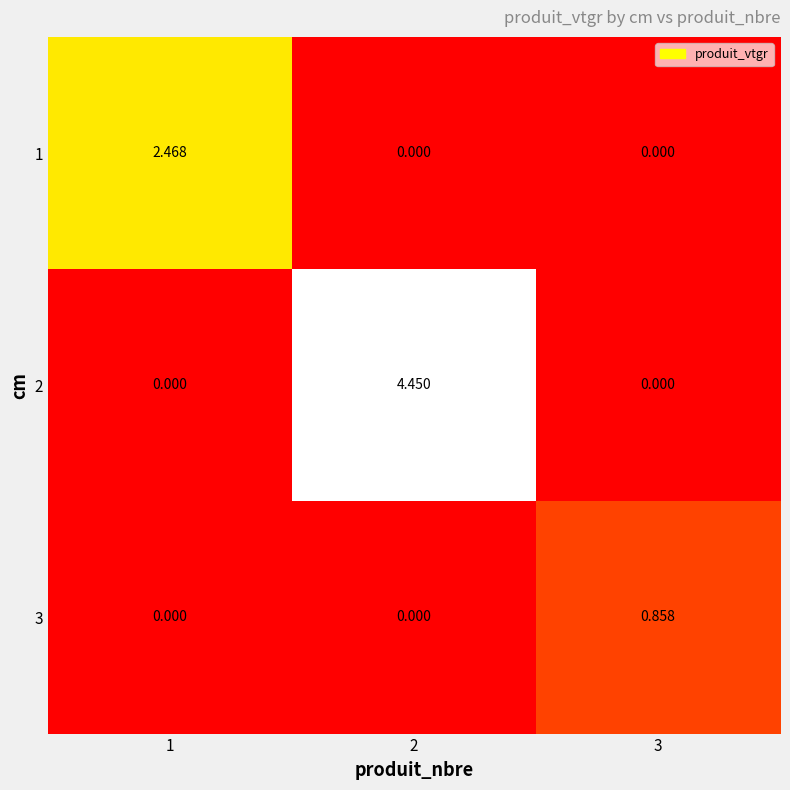

Is the value of 3 at 2 greater than the value of 1 at 1?

No